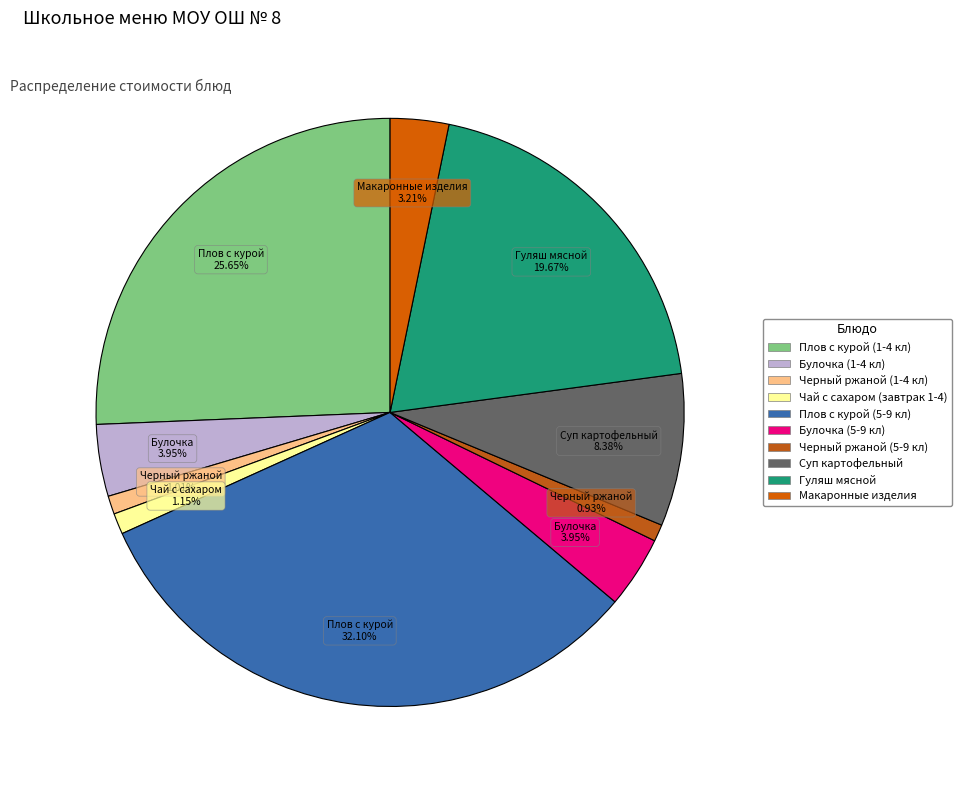

To the nearest percent, what portion does Плов с курой (5-9 кл) represent?

32%